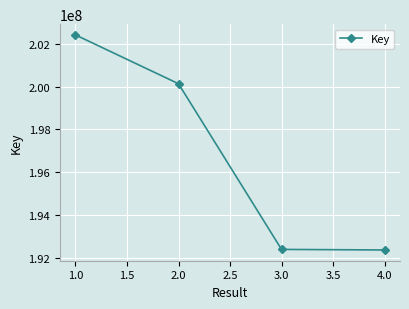

What is the change in value from 2.0 to 3.0?

-7744698